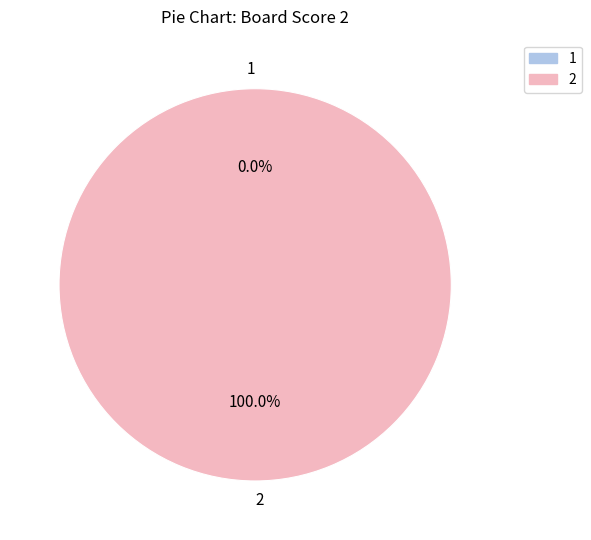

What is the smallest slice in the pie chart?

1